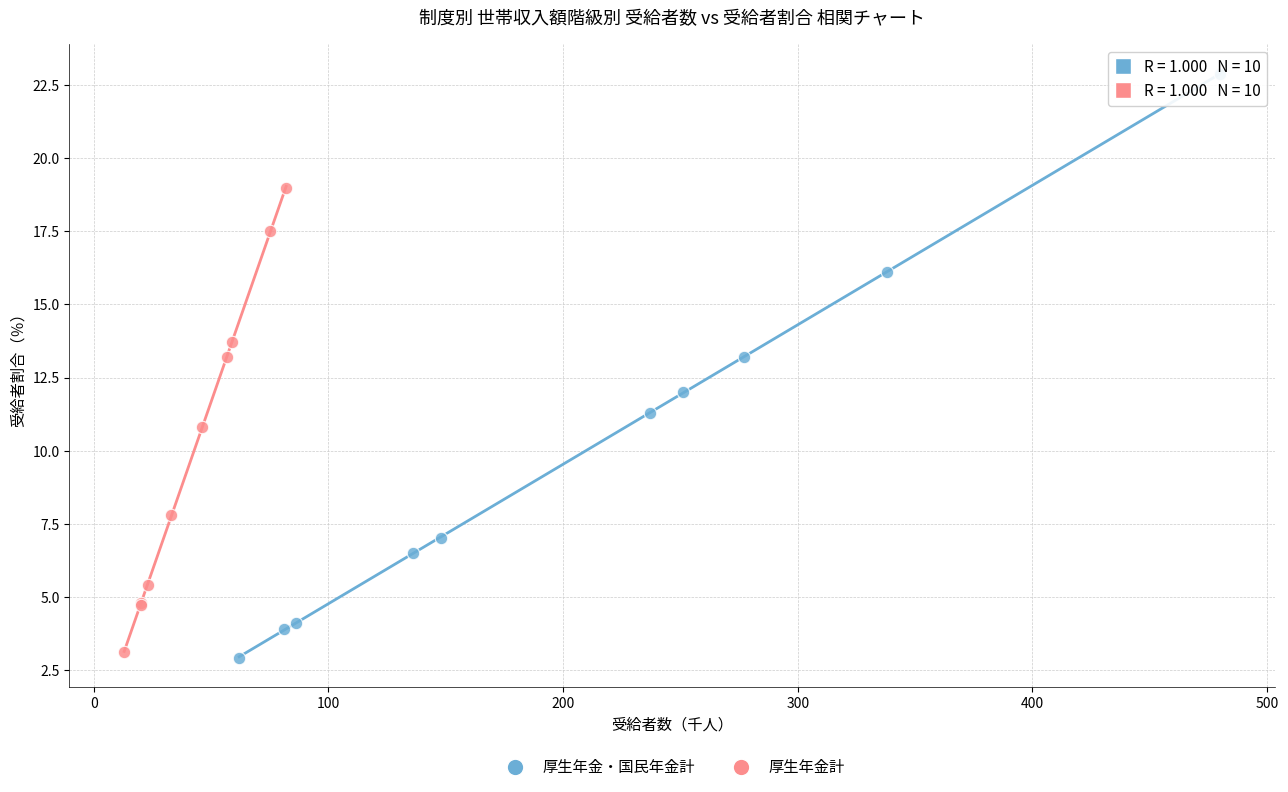

Which series contains the highest Y value?

厚生年金・国民年金計